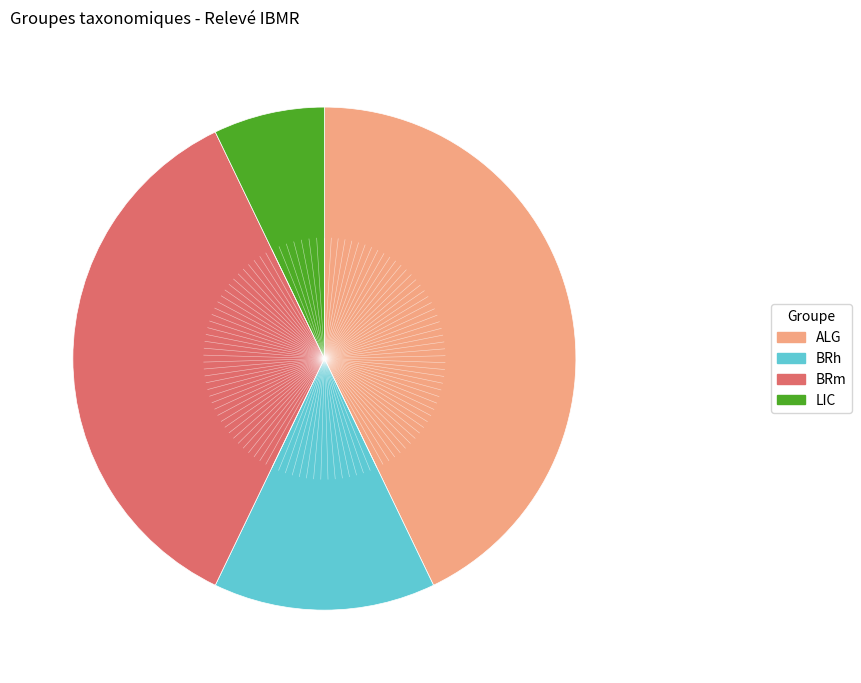

Does any single category account for the majority?

No